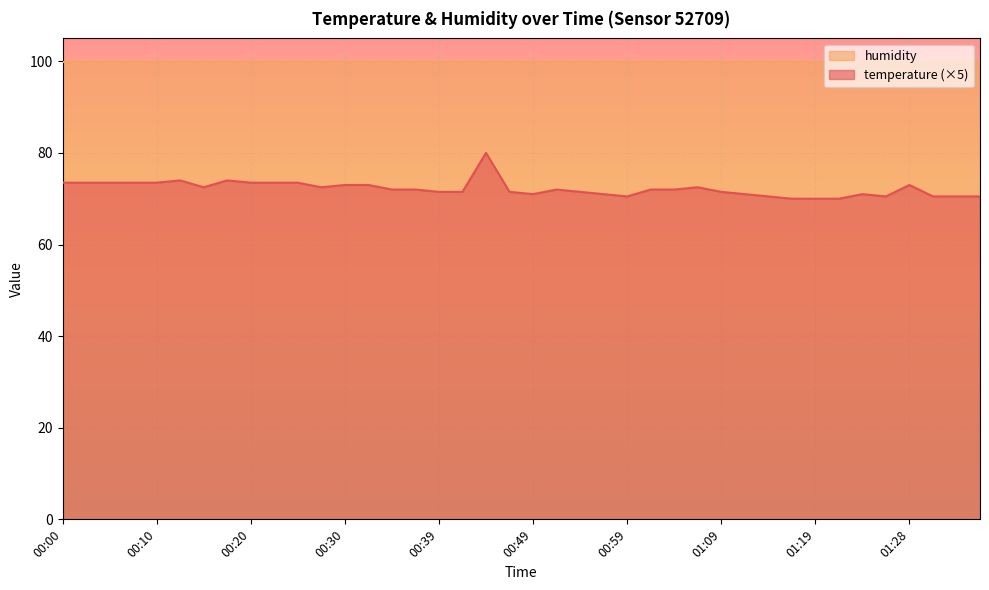

How many interior local peaks (higher than both neighbors) does the data have?

7